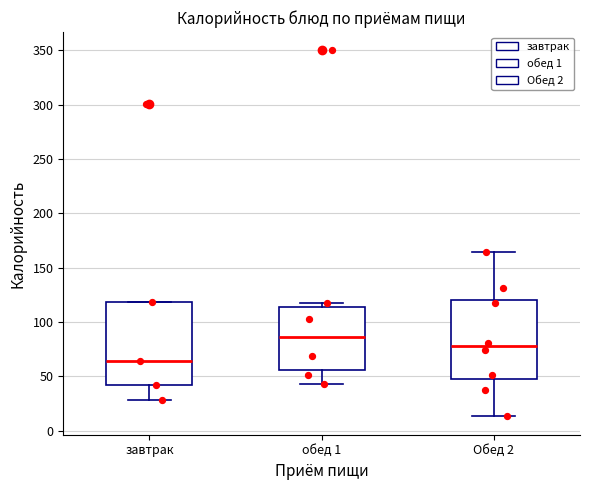

Where is the lower edge of the box for обед 1 on the y-axis? The values are not printed on the chart, so give them approximately, as read against the axis.

55